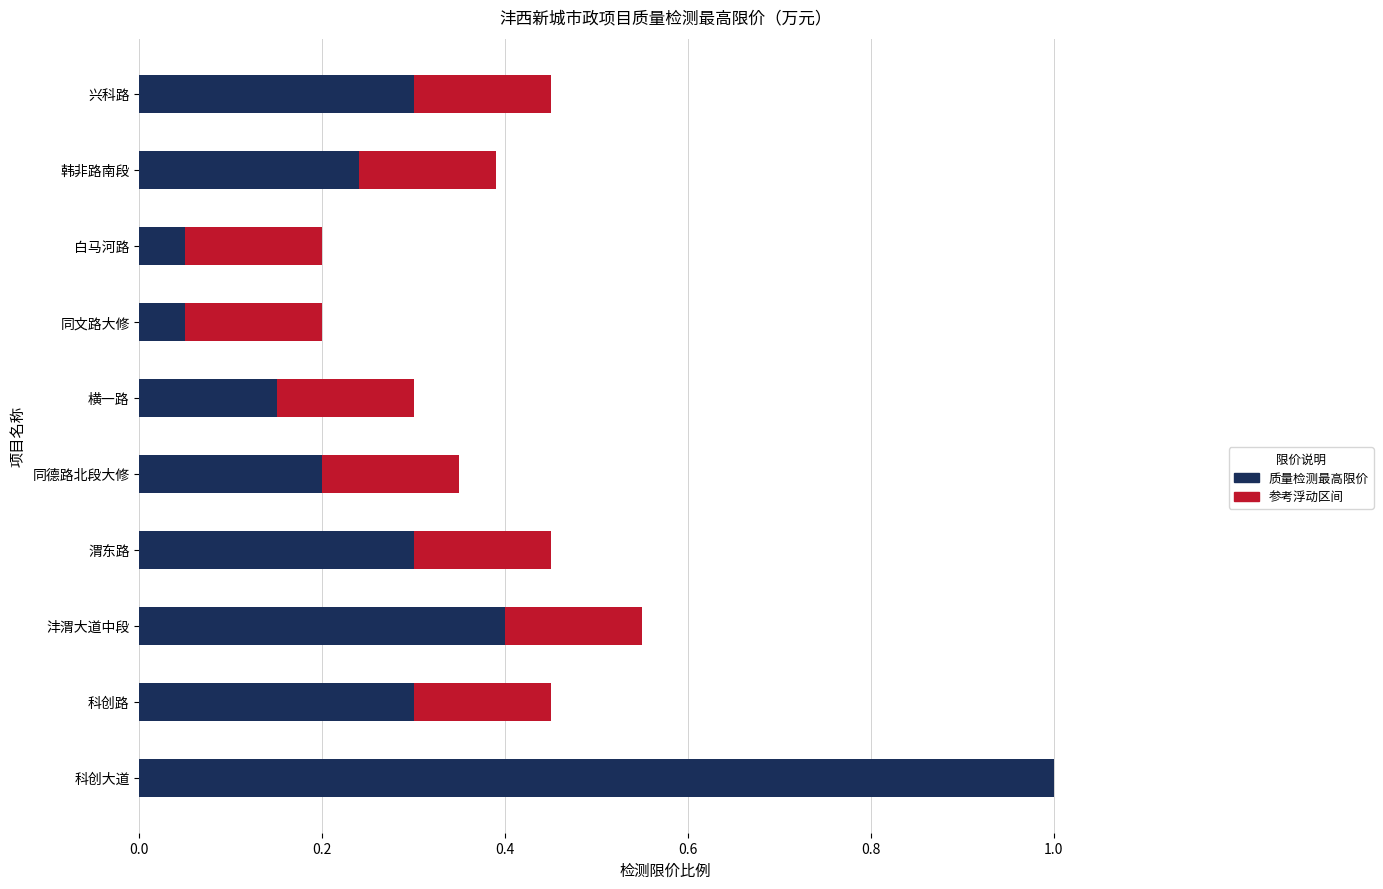

What is the total value across all series at 科创大道?

1.0